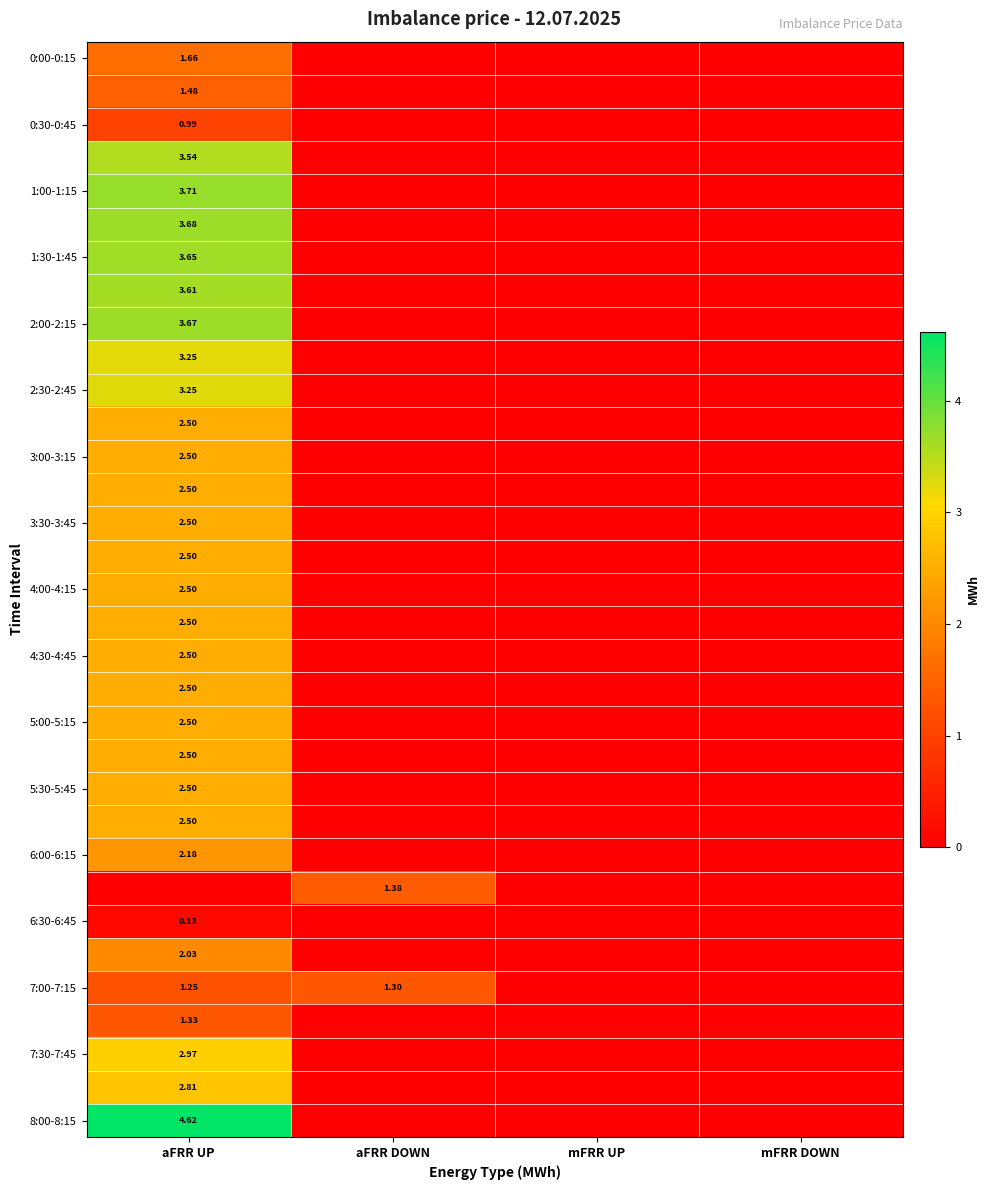

How many values in 4:30-4:45 are above zero?

1